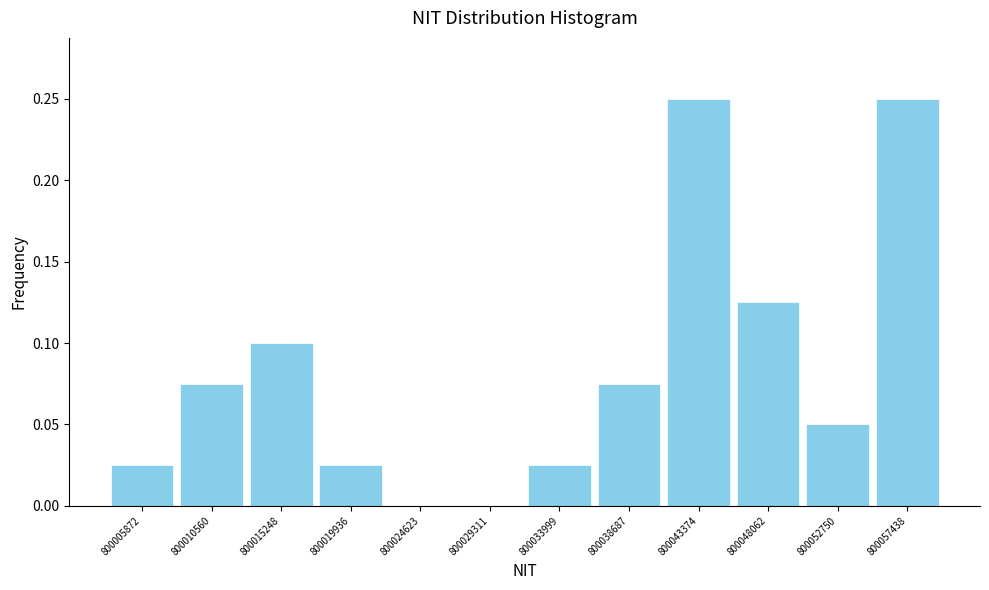

Reading left to right, transcribe this chart: for each bar, give the range it covers on the x-axis and its height. Neither the bar edges nor the heights are printed on the chart, so give them approximately, as read against the axes.

800003500 to 800008000: 0.025
800008000 to 800013000: 0.075
800013000 to 800017500: 0.100
800017500 to 800022500: 0.025
800022500 to 800027000: 0
800027000 to 800031500: 0
800031500 to 800036500: 0.025
800036500 to 800041000: 0.075
800041000 to 800045500: 0.250
800045500 to 800050500: 0.125
800050500 to 800055000: 0.050
800055000 to 800060000: 0.250